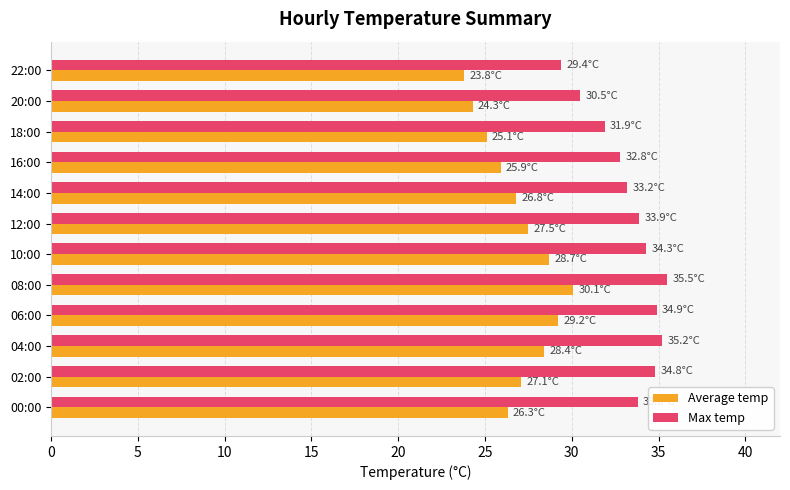

What is the approximate value of Average temp at 00:00?

26.3